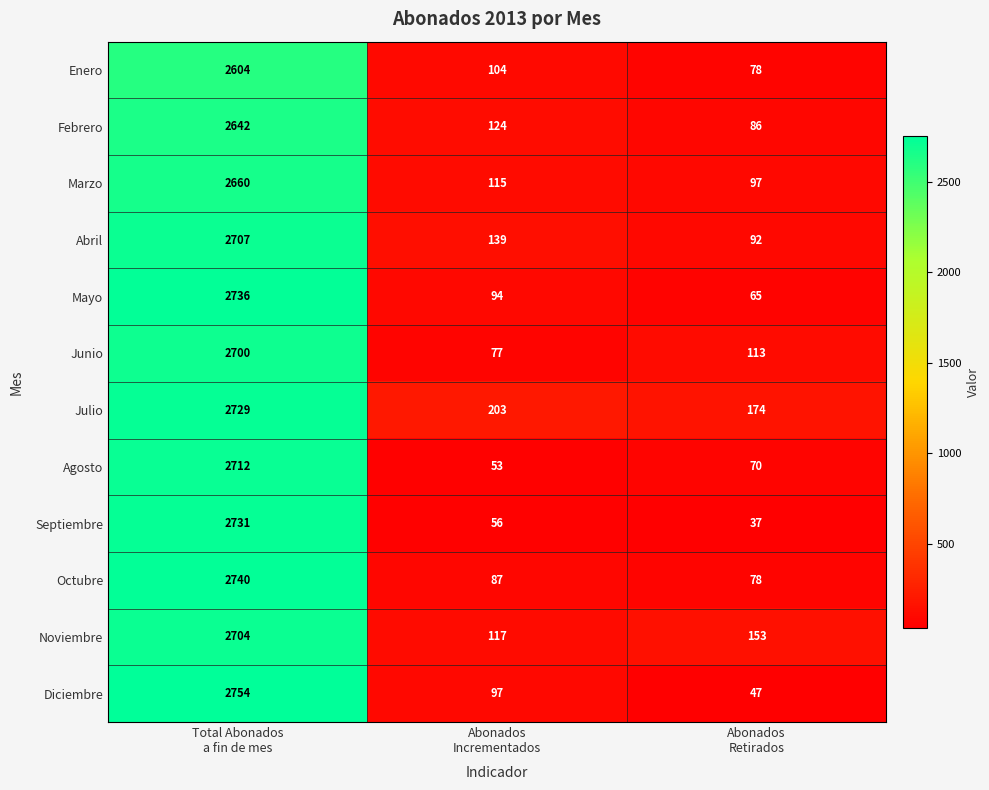

Which series changed the most between Total Abonados
a fin de mes and Abonados
Retirados?

Diciembre